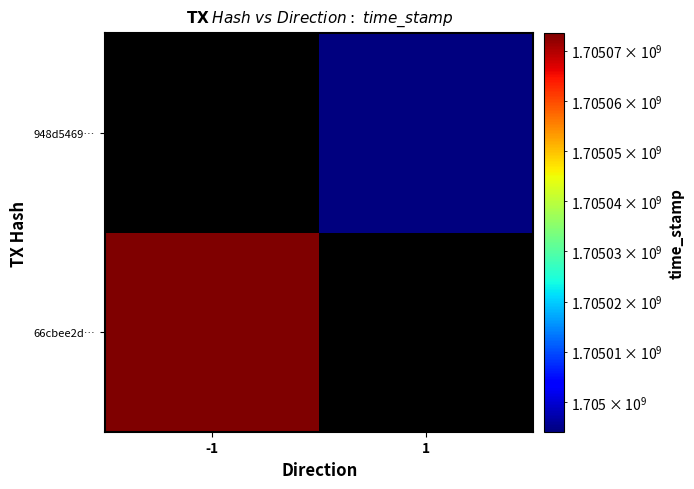

At how many categories does at least one series exceed 1705025086?

1